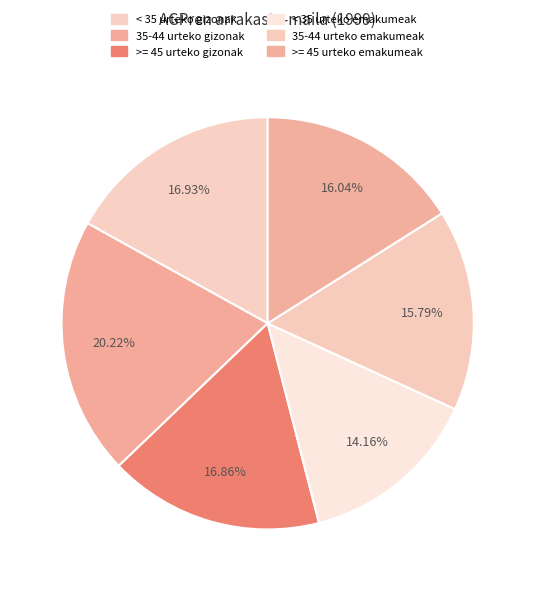

Does >= 45 urteko gizonak account for over 50% of the chart?

No